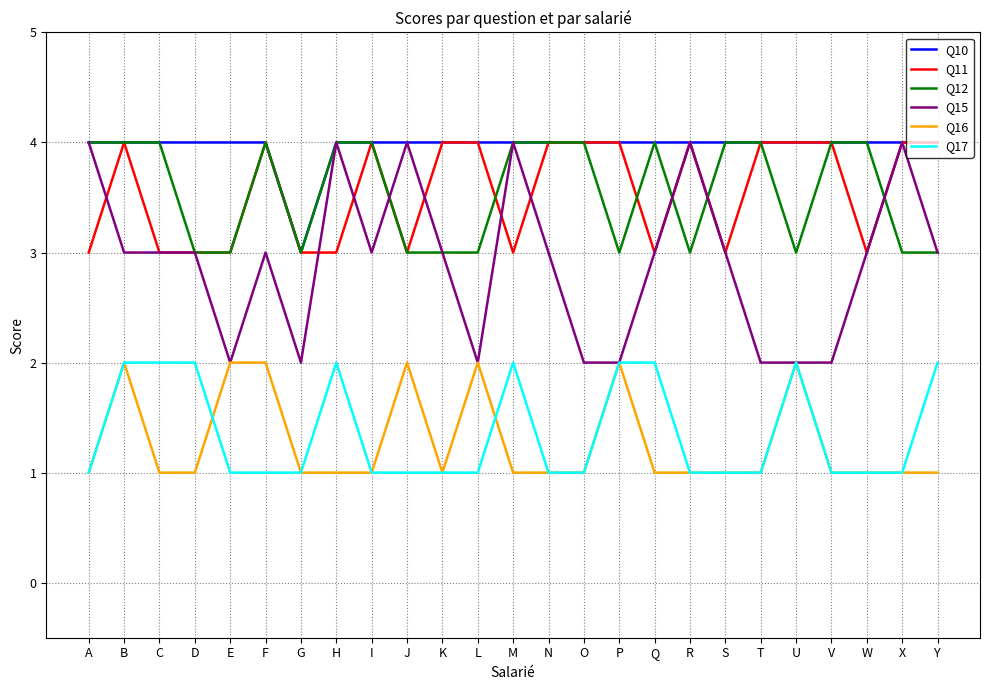

How many series are shown in this chart?

6